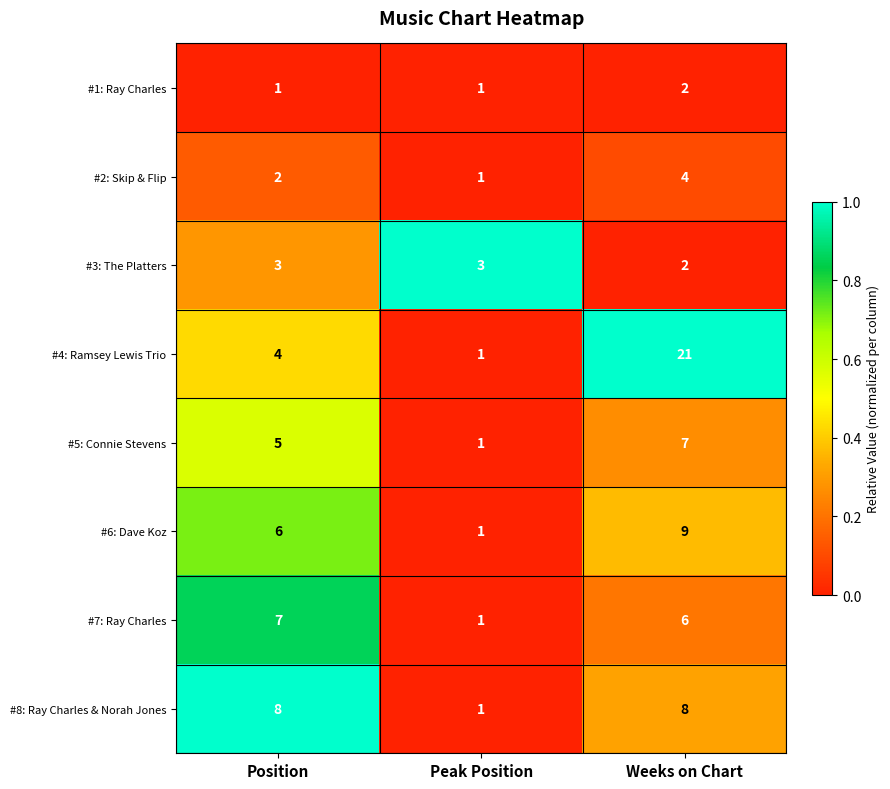

Reading left to right, what are all the values shown in this chart?

#1: Ray Charles: Position=1	Peak Position=1	Weeks on Chart=2
#2: Skip & Flip: Position=2	Peak Position=1	Weeks on Chart=4
#3: The Platters: Position=3	Peak Position=3	Weeks on Chart=2
#4: Ramsey Lewis Trio: Position=4	Peak Position=1	Weeks on Chart=21
#5: Connie Stevens: Position=5	Peak Position=1	Weeks on Chart=7
#6: Dave Koz: Position=6	Peak Position=1	Weeks on Chart=9
#7: Ray Charles: Position=7	Peak Position=1	Weeks on Chart=6
#8: Ray Charles & Norah Jones: Position=8	Peak Position=1	Weeks on Chart=8